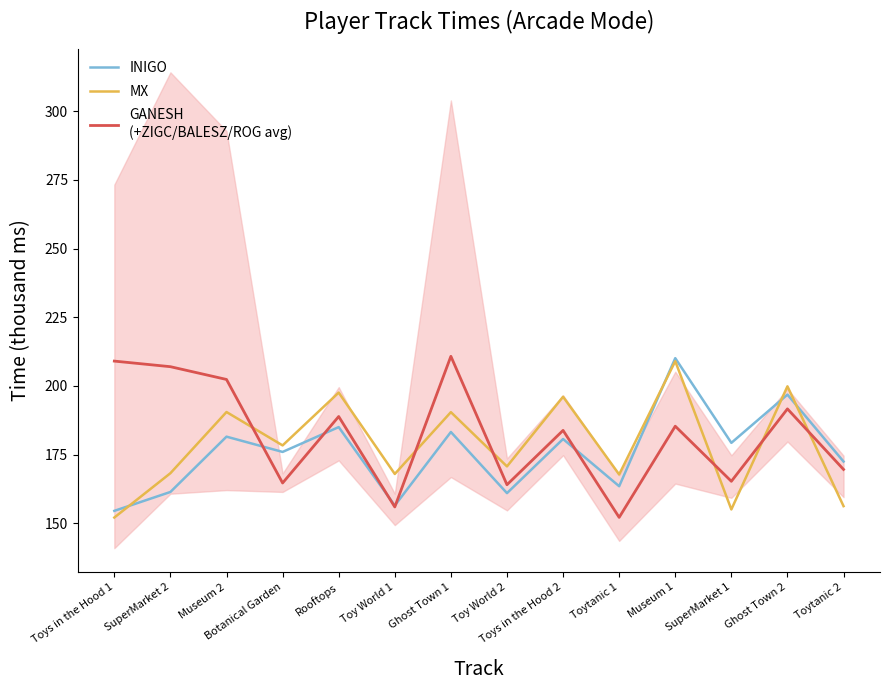

What is the difference between the maximum and minimum values in the GANESH
(+ZIGC/BALESZ/ROG avg) series?

58.6